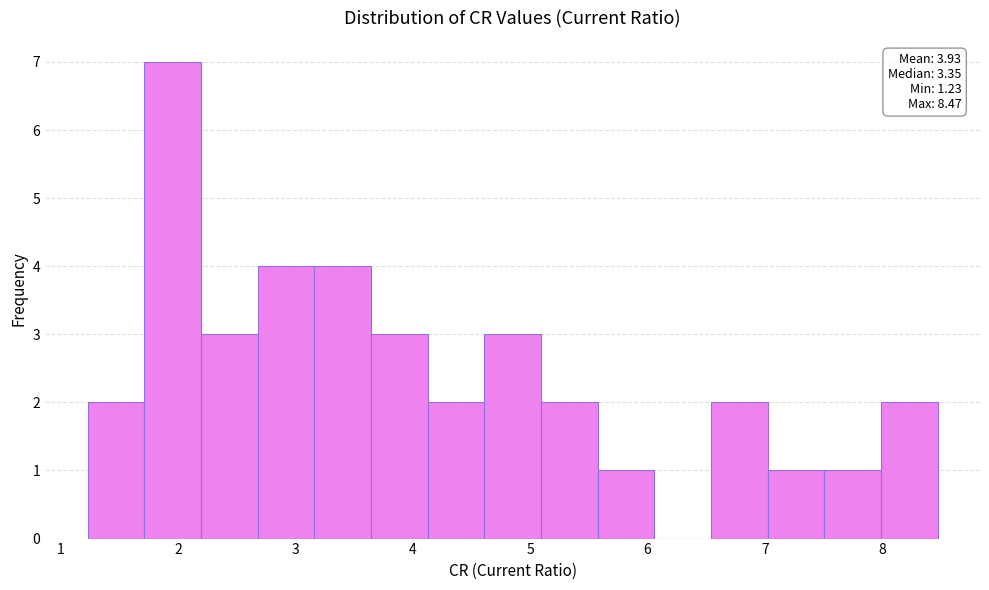

Over which range of the x-axis is the bar tallest?

1.7 to 2.2